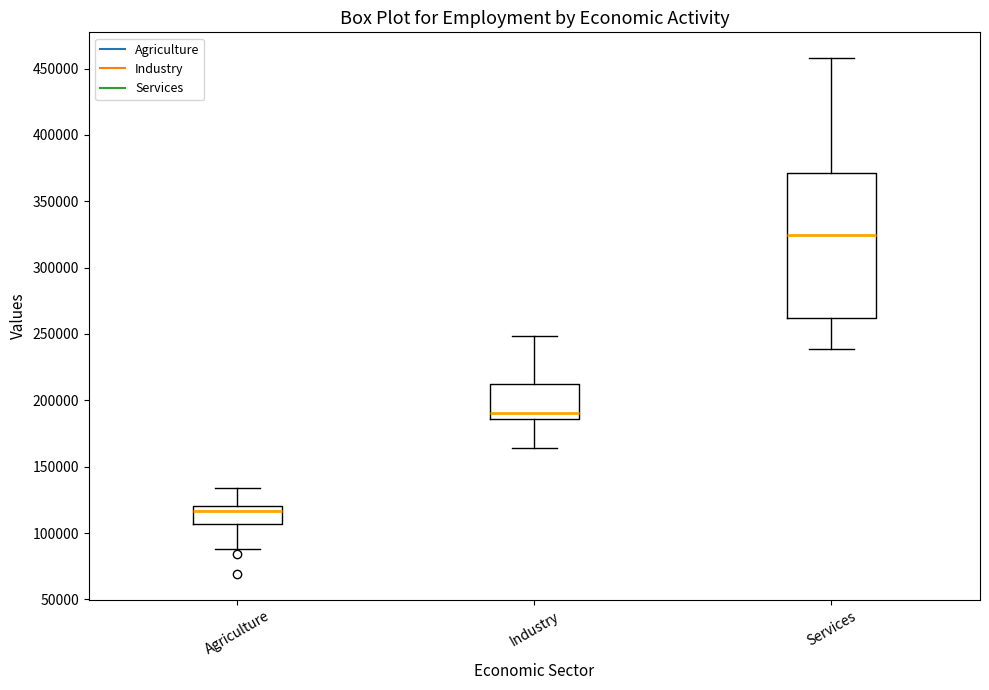

Comparing the boxes themselves (not the whiskers), which one is the tallest?

Services